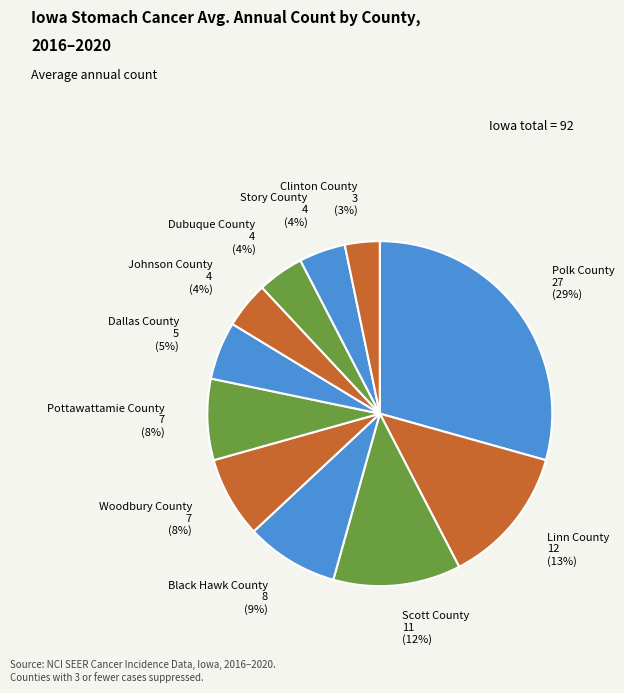

How many slices are in this pie chart?

11